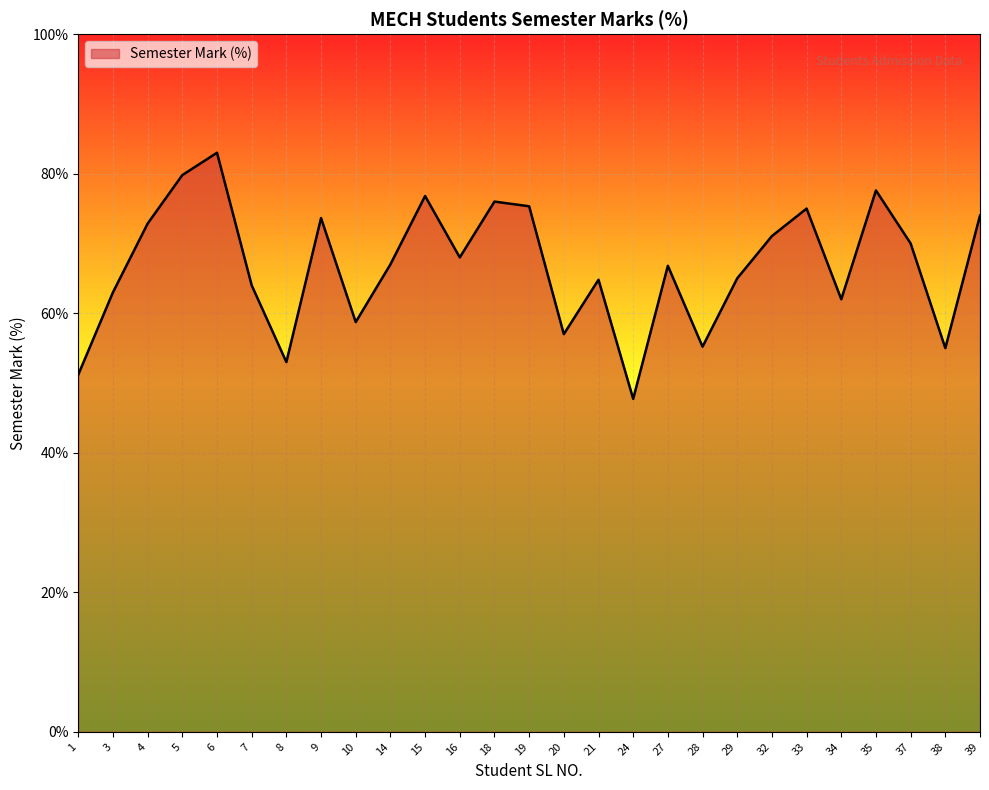

What is the difference between the maximum and minimum values?

35.3